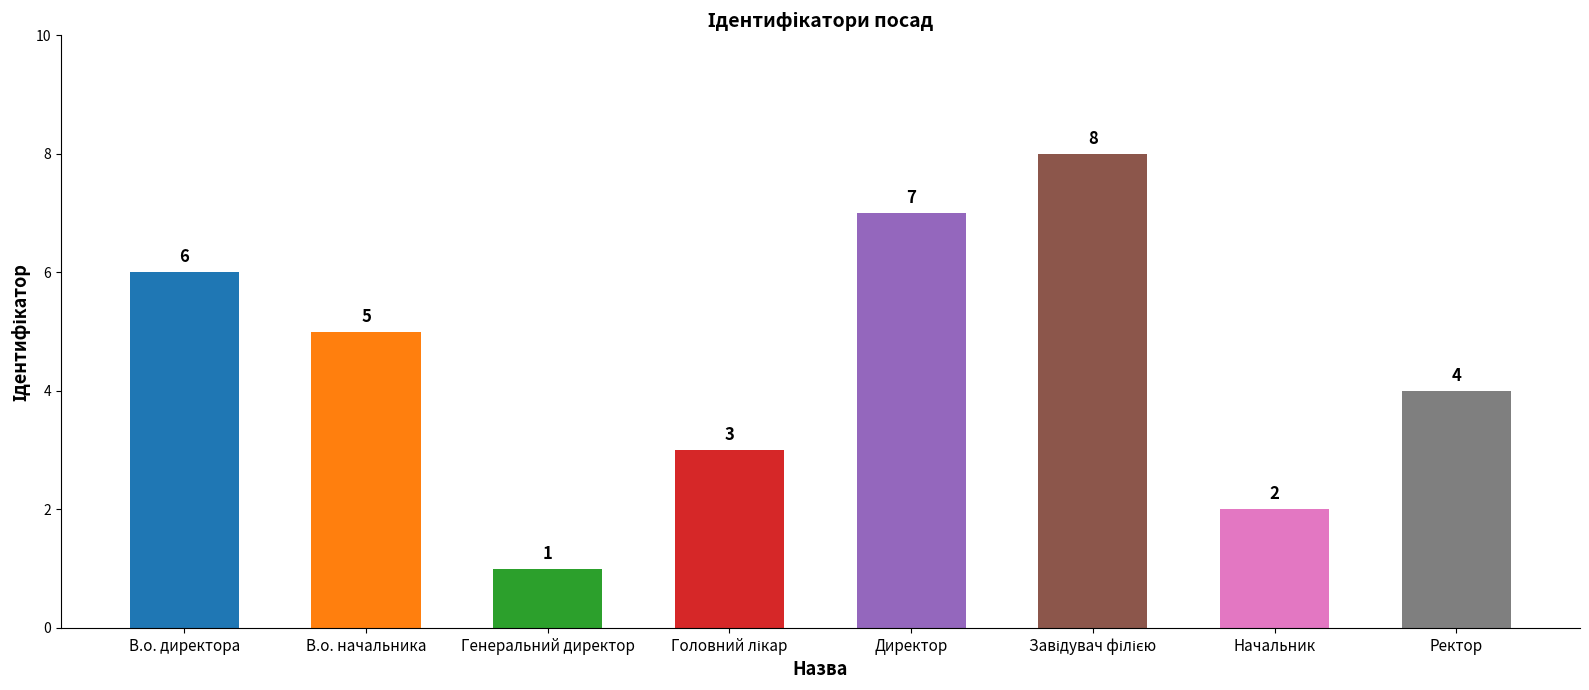

What is the label of the 8th bar from the right?

В.о. директора